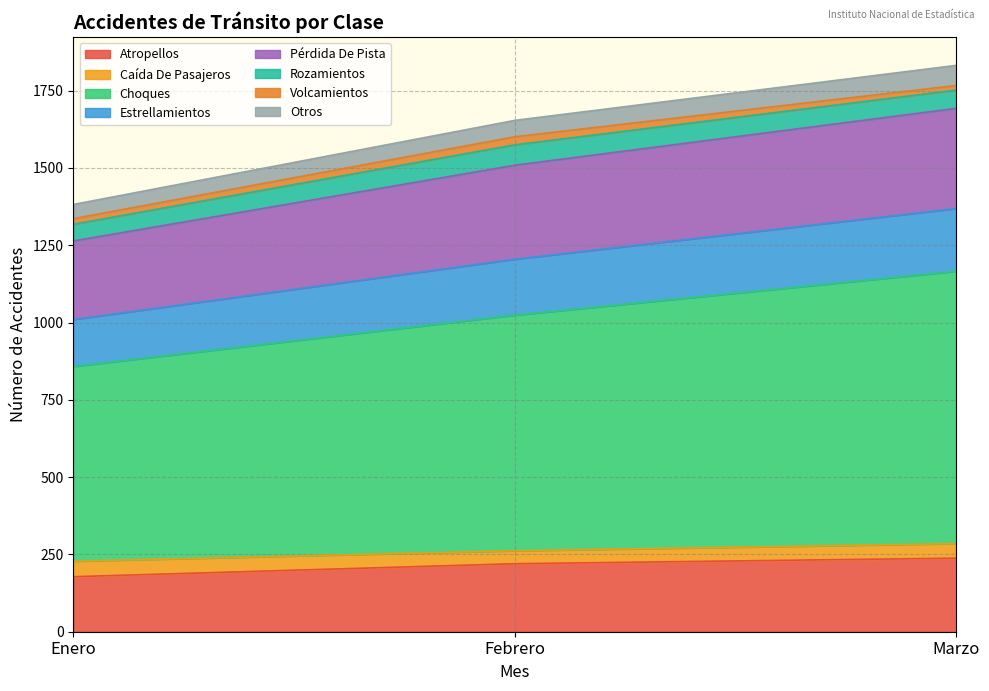

True or false: Atropellos has a value of 220 at Febrero.

True